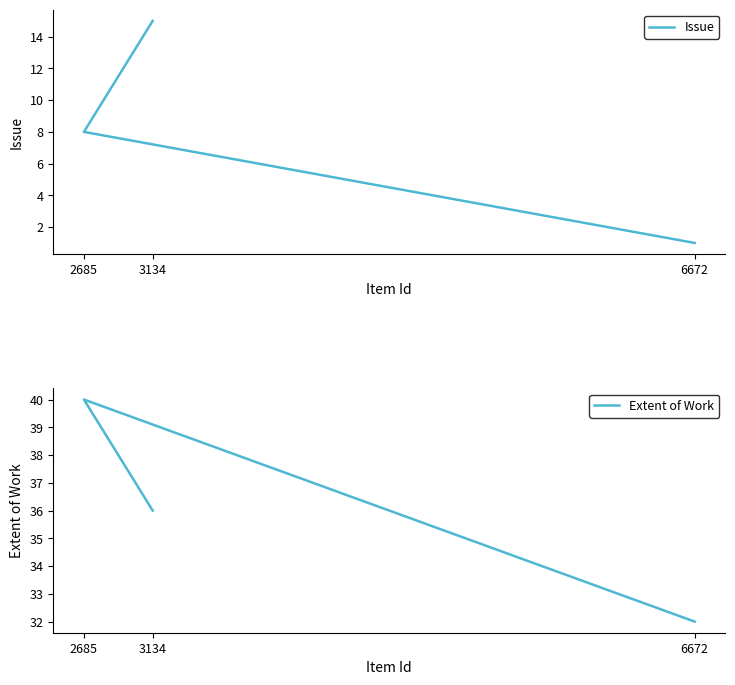

How many lines are shown in the chart?

2